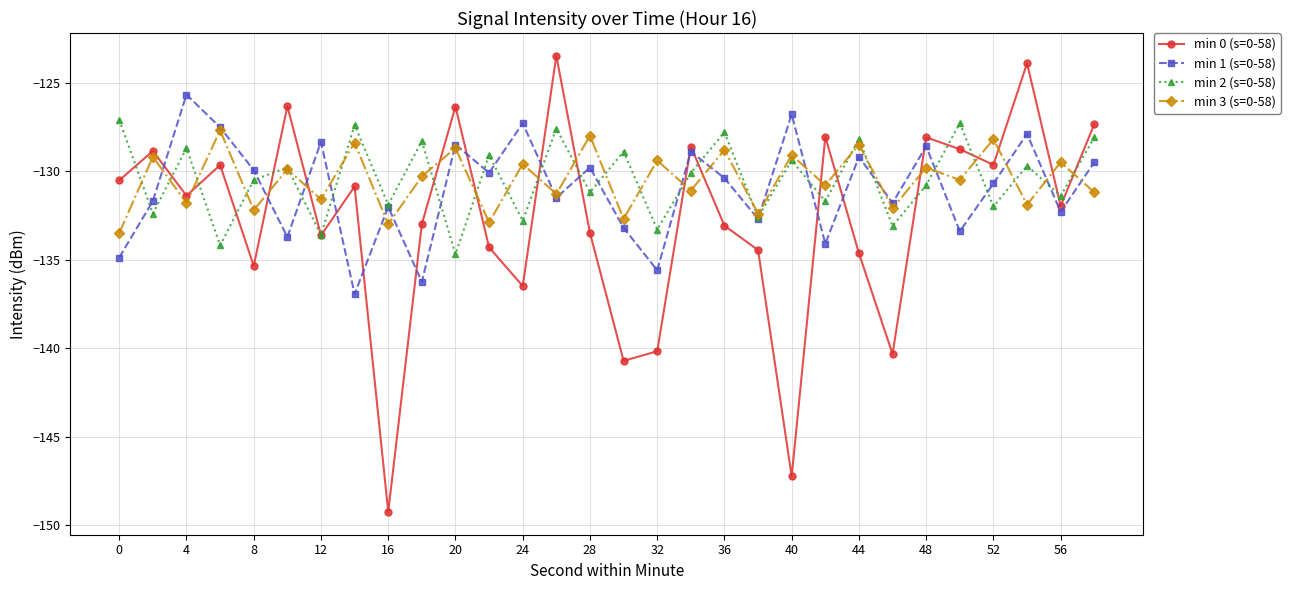

What is the lowest value of the min 1 (s=0-58) series?

-136.9